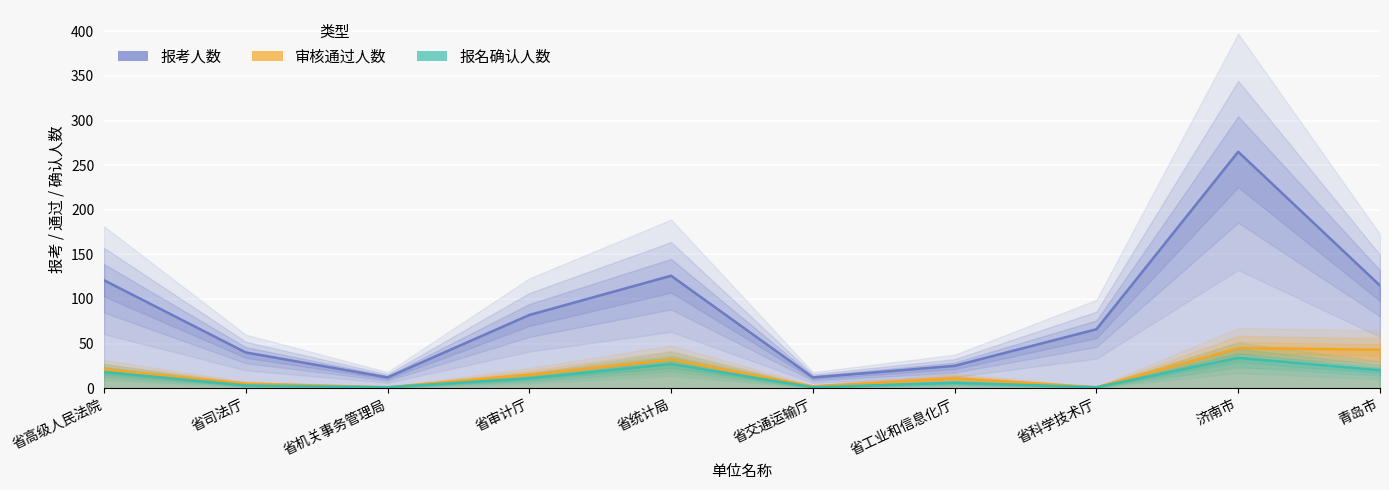

Between 青岛市 and 省交通运输厅, which is larger?

青岛市